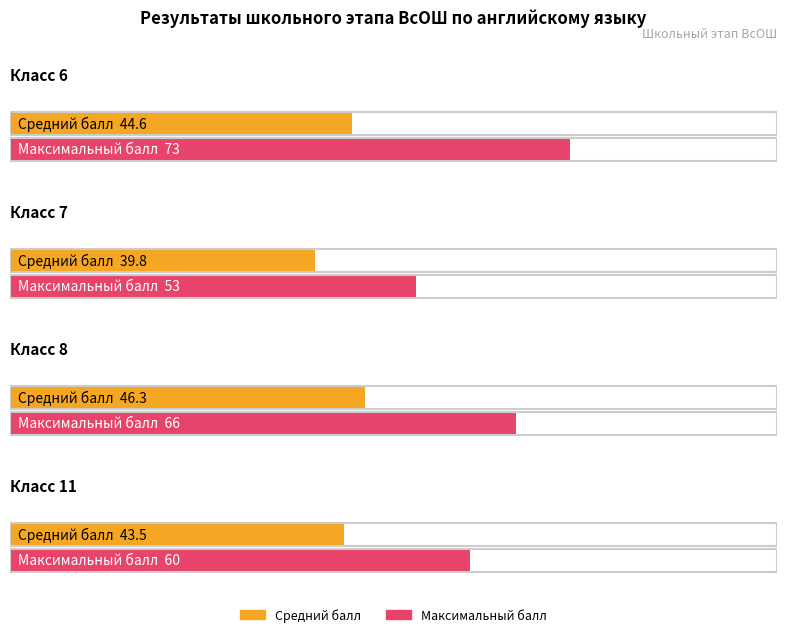

What is the value of the Уровень (класс) обучения bar at the 2nd from the left?

7